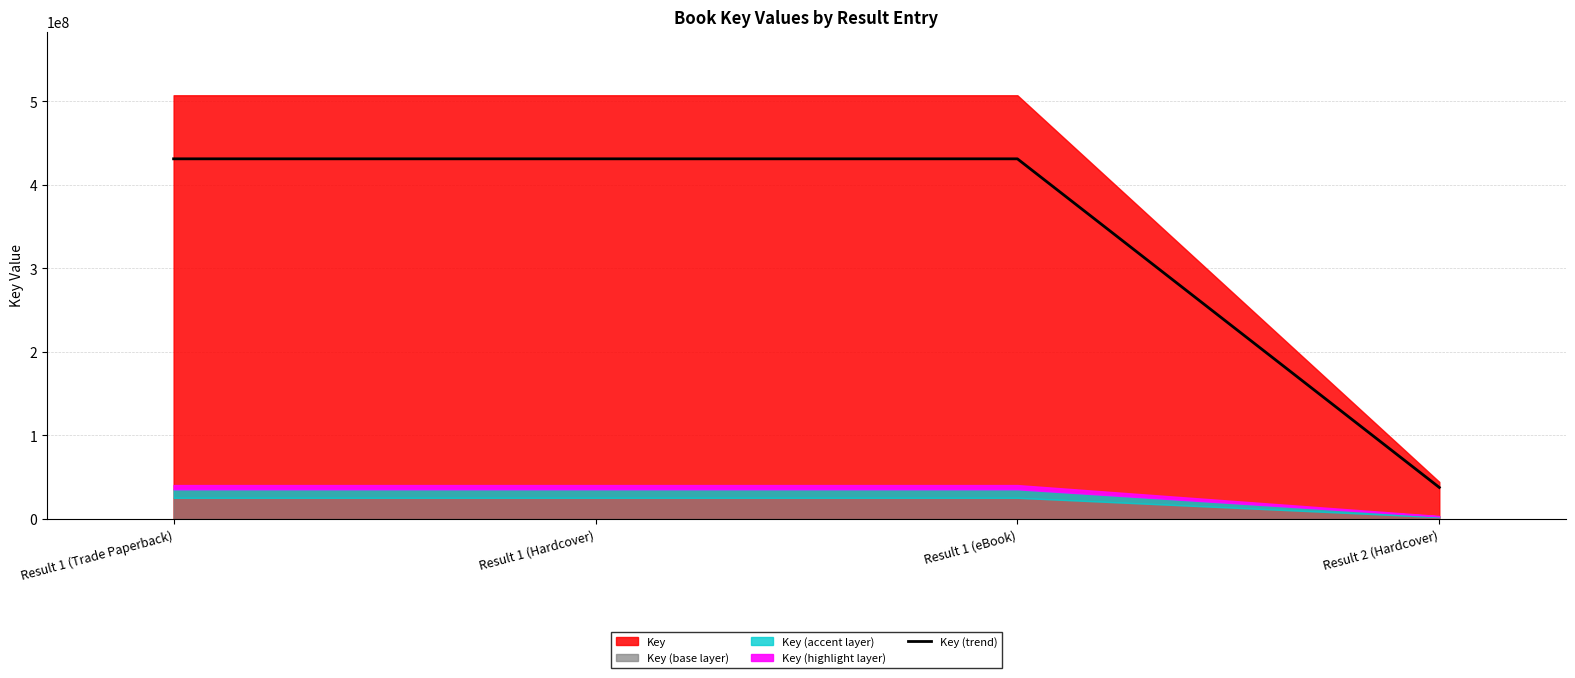

Between Result 1 (eBook) and Result 2 (Hardcover), which is larger?

Result 1 (eBook)